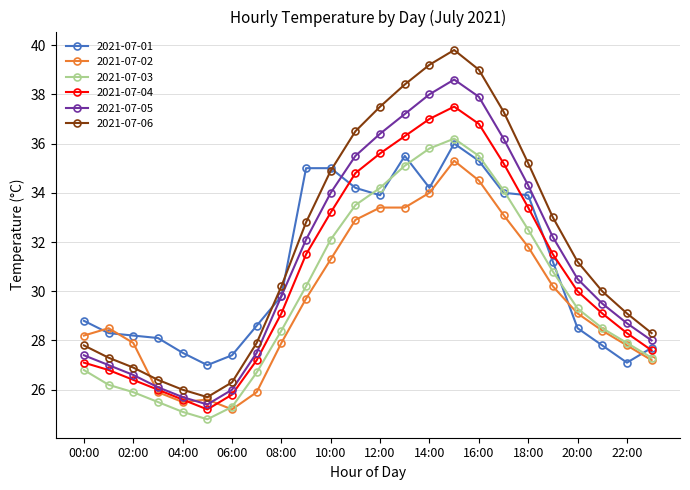

True or false: 2021-07-06 and 2021-07-03 cross at least once.

False